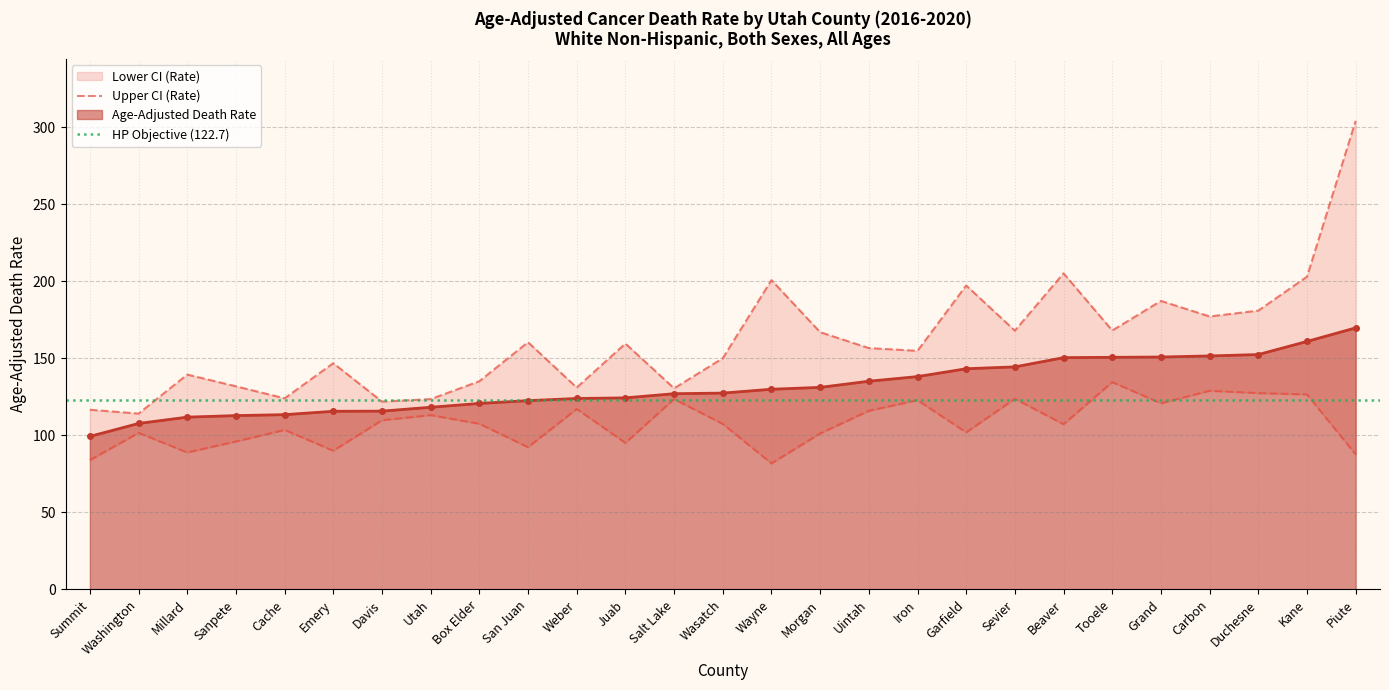

What is the total value across all series at Weber?

372.0